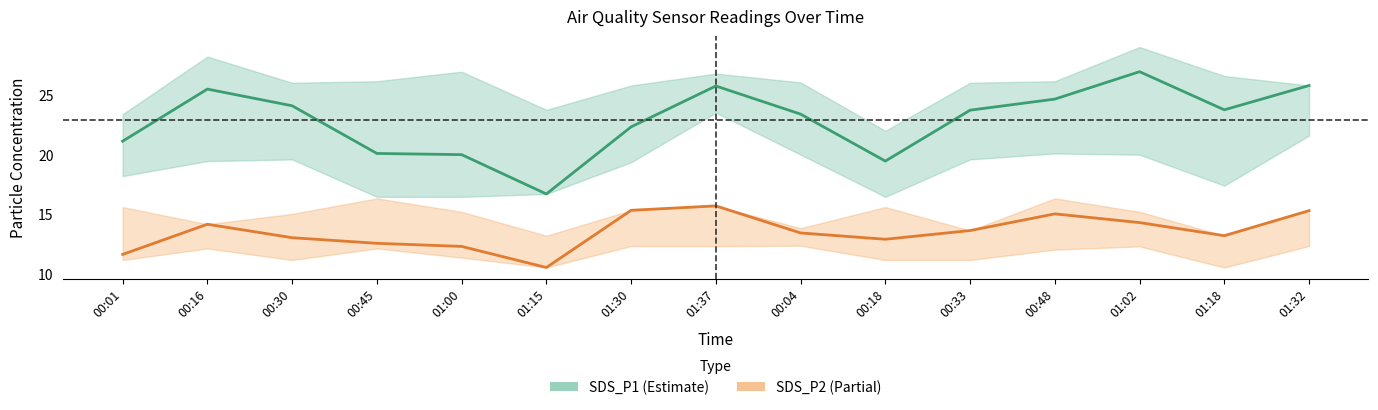

What value does the SDS_P1 series have at 01:00?

20.0